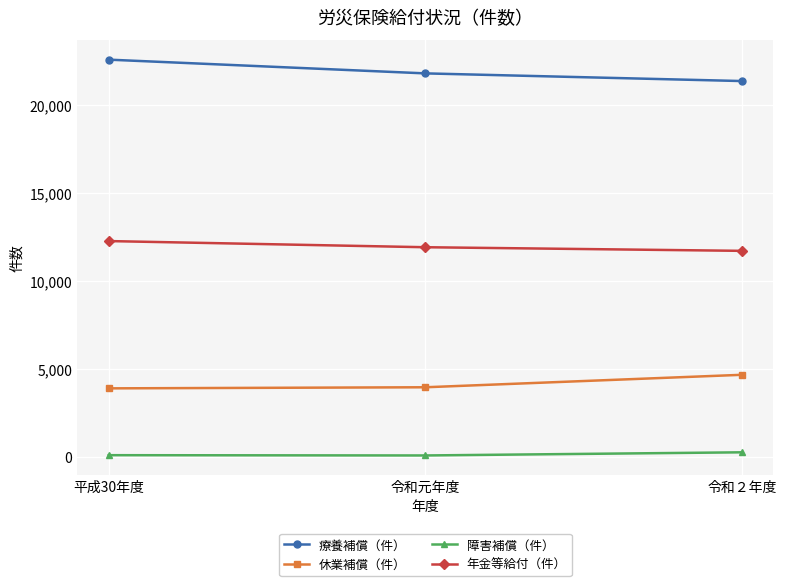

What is the sum of all 休業補償（件） values?

12545